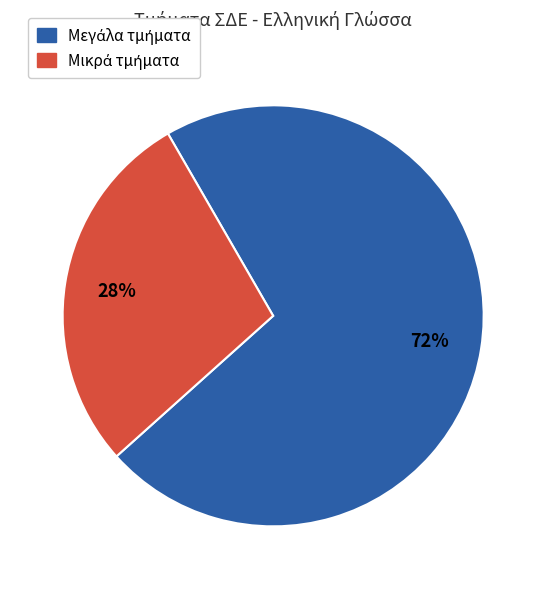

To the nearest percent, what is the average slice percentage?

50%